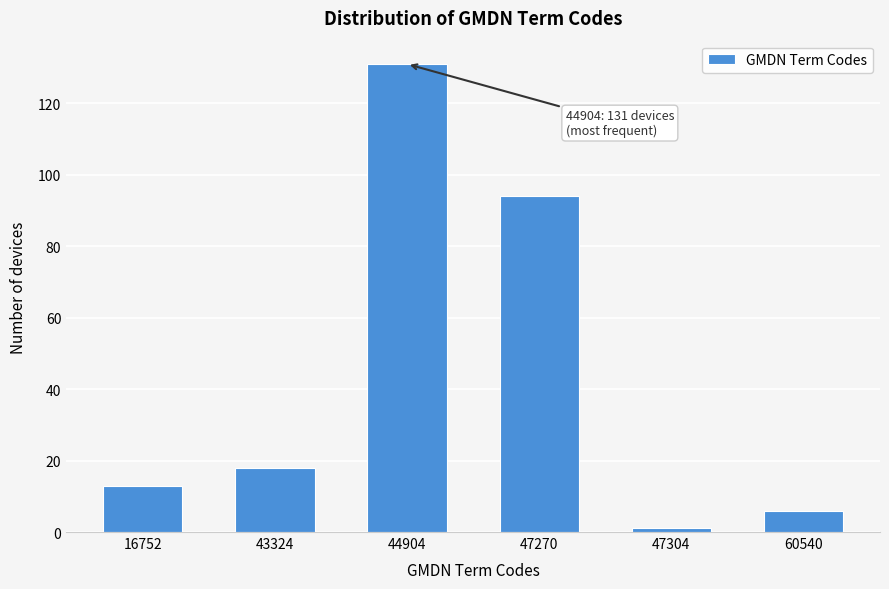

Reading left to right, extract all data points from this chart.

16752=13	43324=18	44904=131	47270=94	47304=1	60540=6